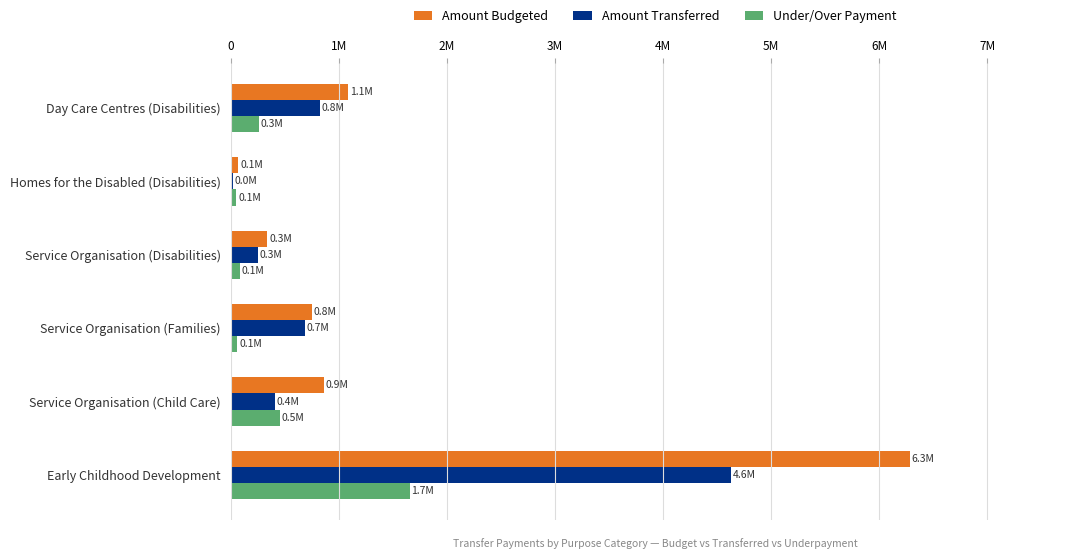

Reading left to right, transcribe all the data shown in this chart.

Amount Budgeted: 1086824	72000	340600	753910	861867	6285744
Amount Transferred: 828199	18320	255447	691085	406201	4630255
Under/Over Payment: 258625	53680	85153	62825	455677	1655489